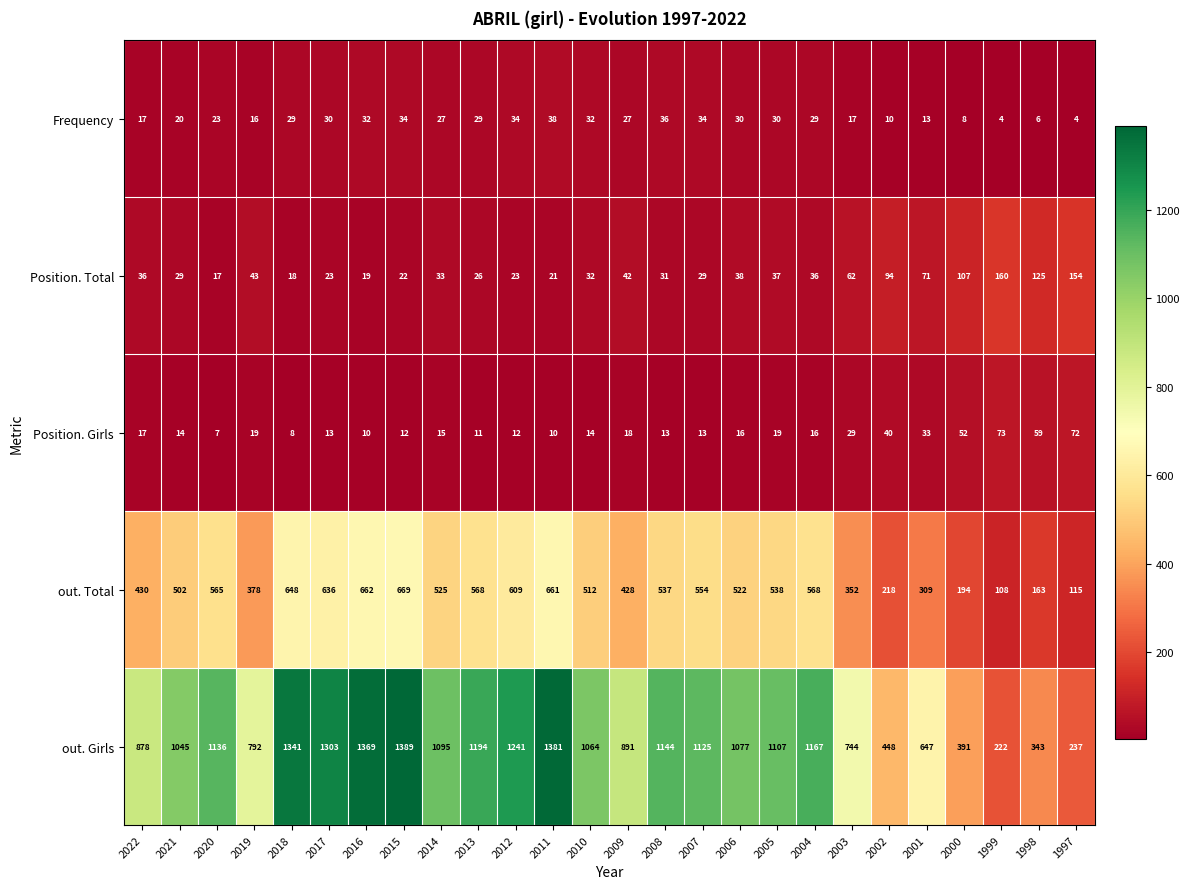

At which label is Position. Girls closest to 40?

2002